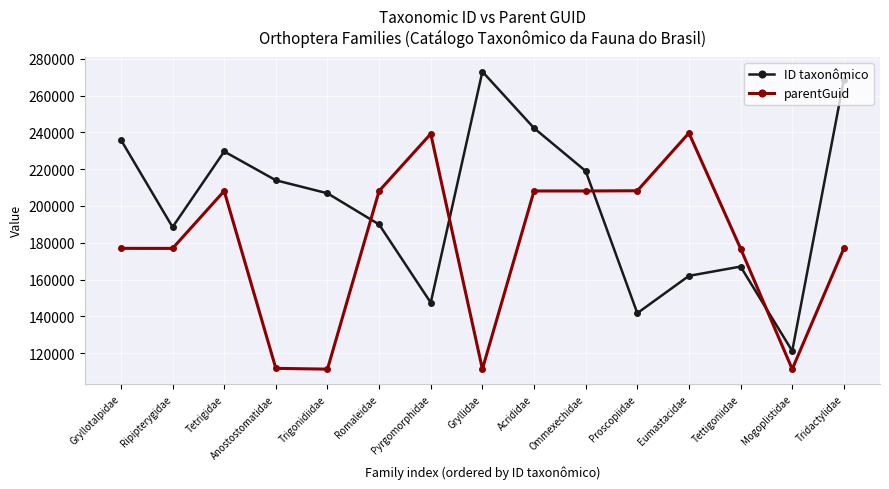

At Ripipterygidae, list the series in order from largest to smallest.

ID taxonômico, parentGuid